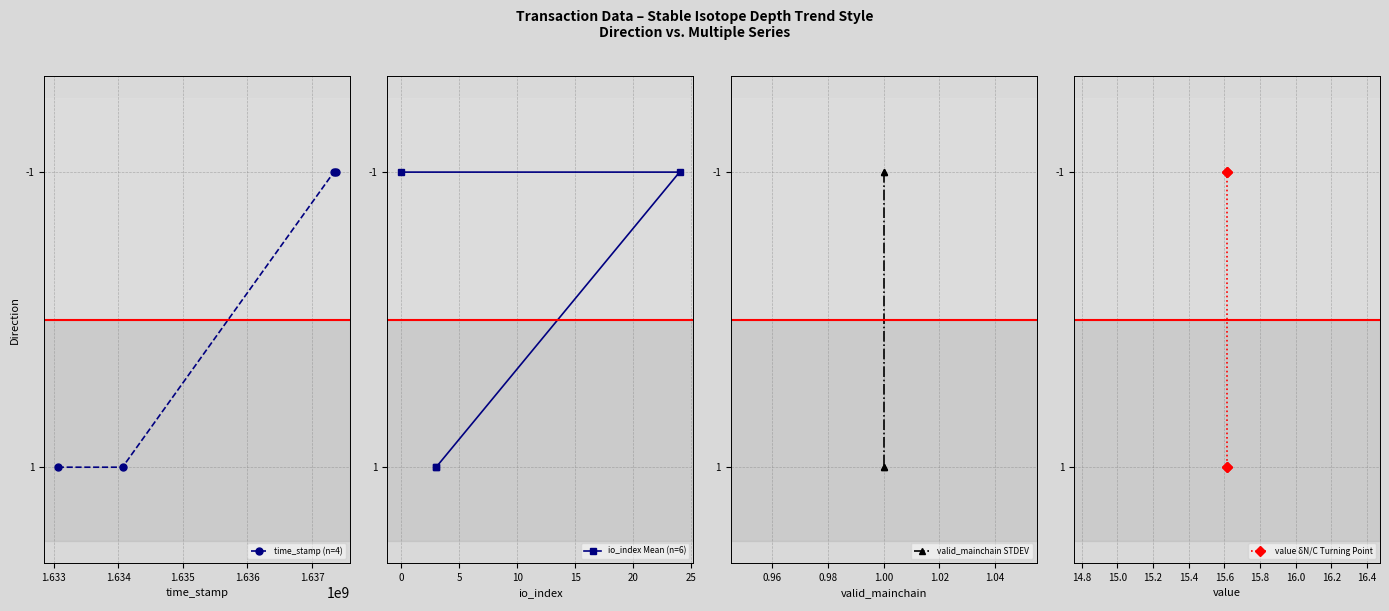

True or false: io_index Mean (n=6) has a value of -2 at 1.633.

False